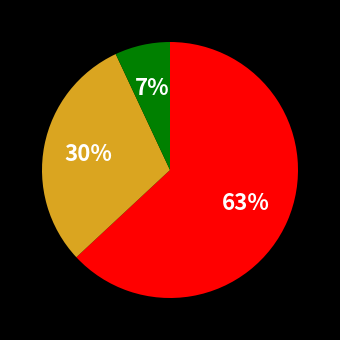

To the nearest percent, what is the average slice percentage?

33%